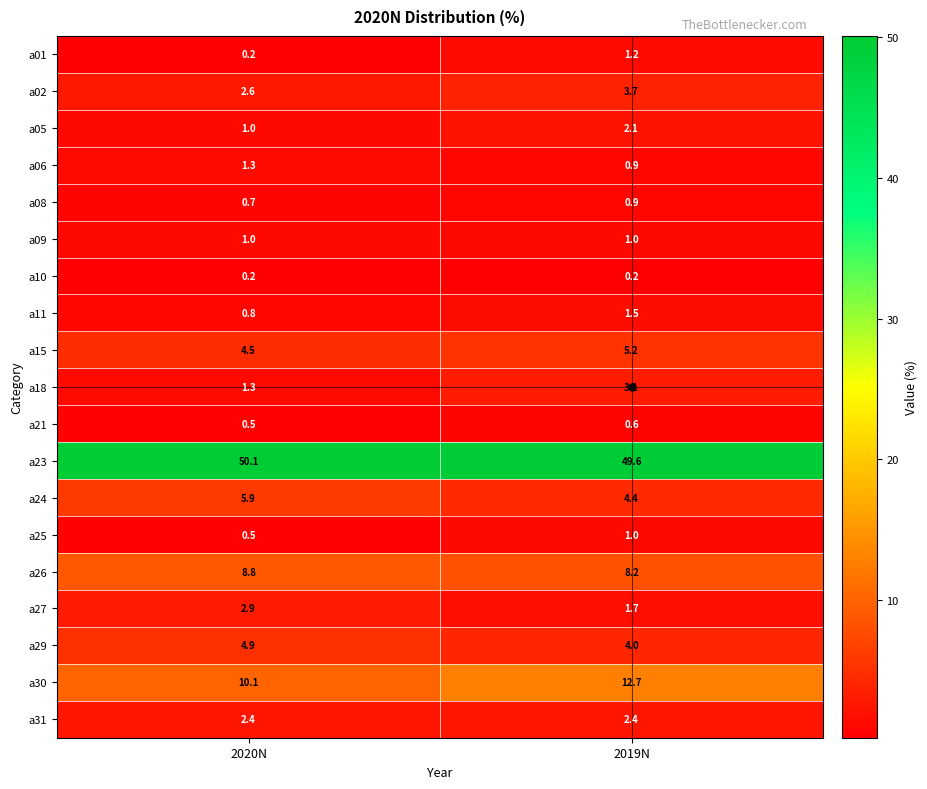

The a21 series shows 0.5 at 2020N. True or false?

True